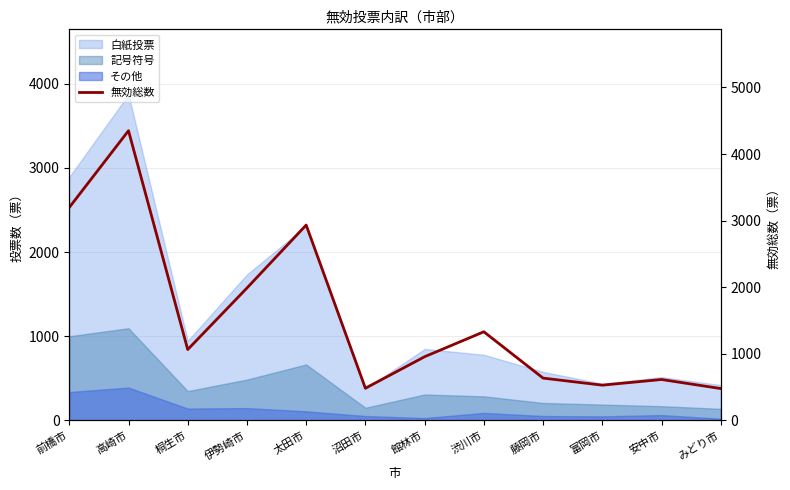

List the labels in order of value, largest first.

高崎市, 前橋市, 太田市, 伊勢崎市, 渋川市, 桐生市, 館林市, 藤岡市, 安中市, 富岡市, 沼田市, みどり市